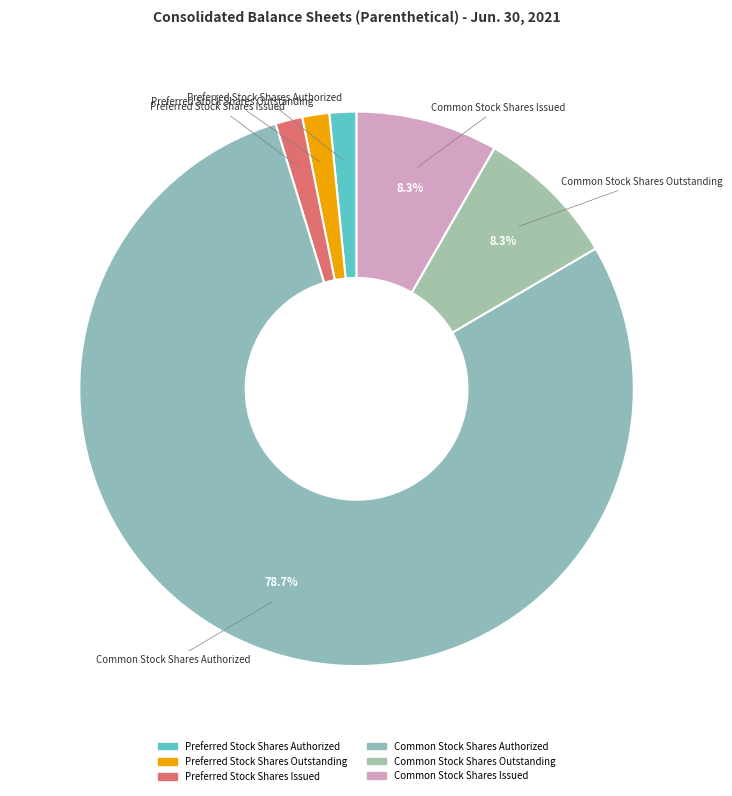

Count the number of slices in the pie.

6